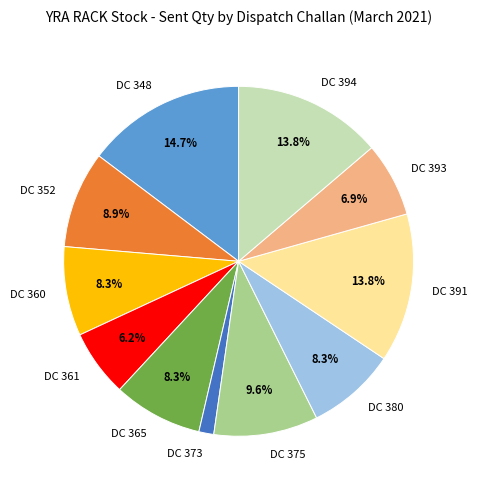

To the nearest percent, what is the combined percentage of DC 365 and DC 375?

18%